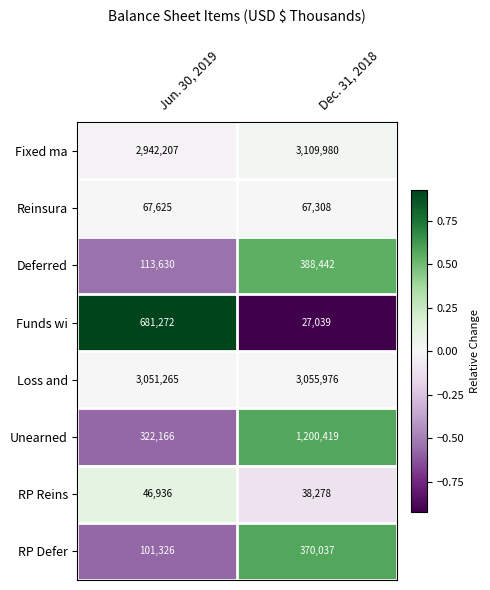

Count the number of categories in the chart.

2